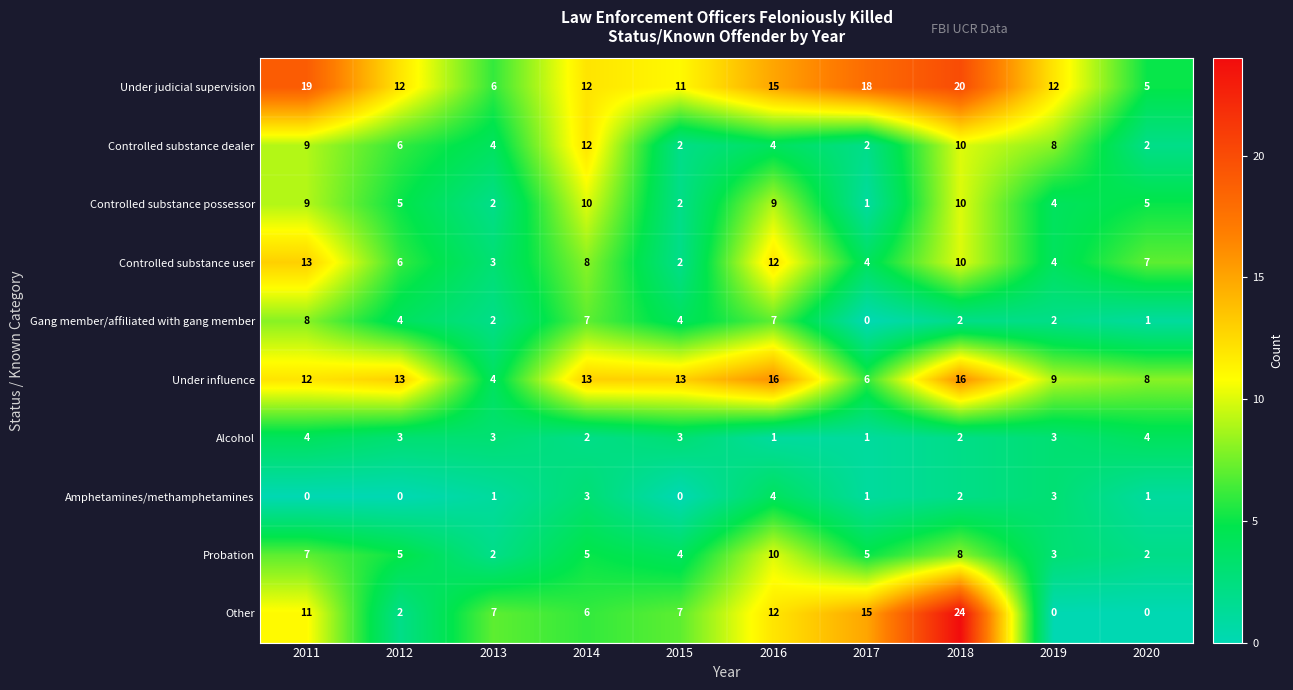

Which series has the widest spread of values?

Other